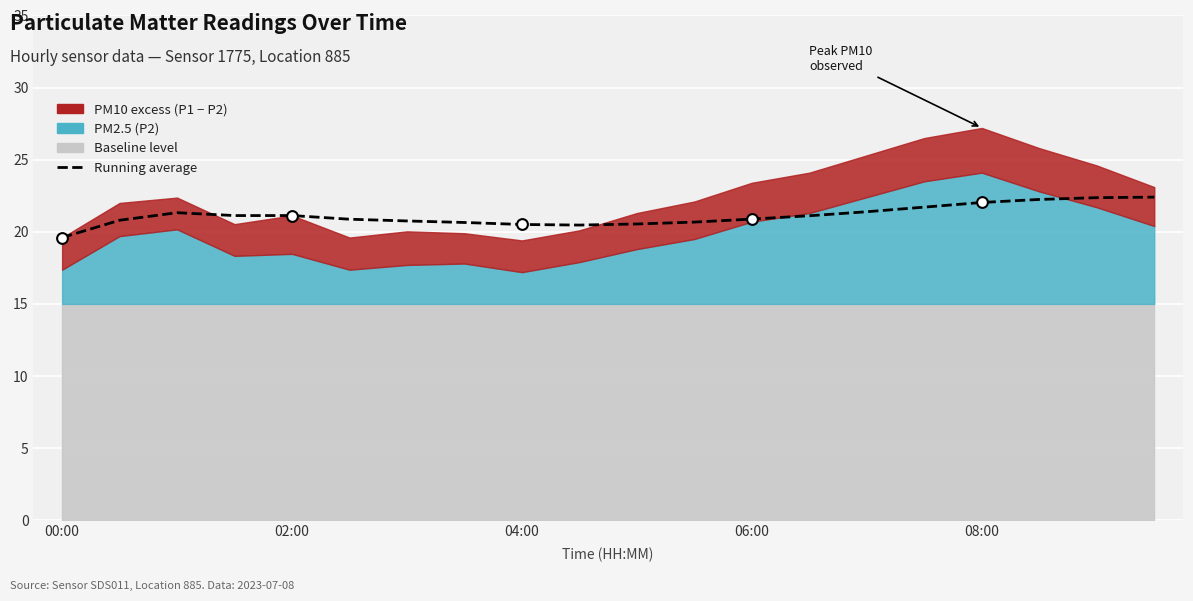

Approximately how many times larger is the value at 06:00 compared to 11?

1.0